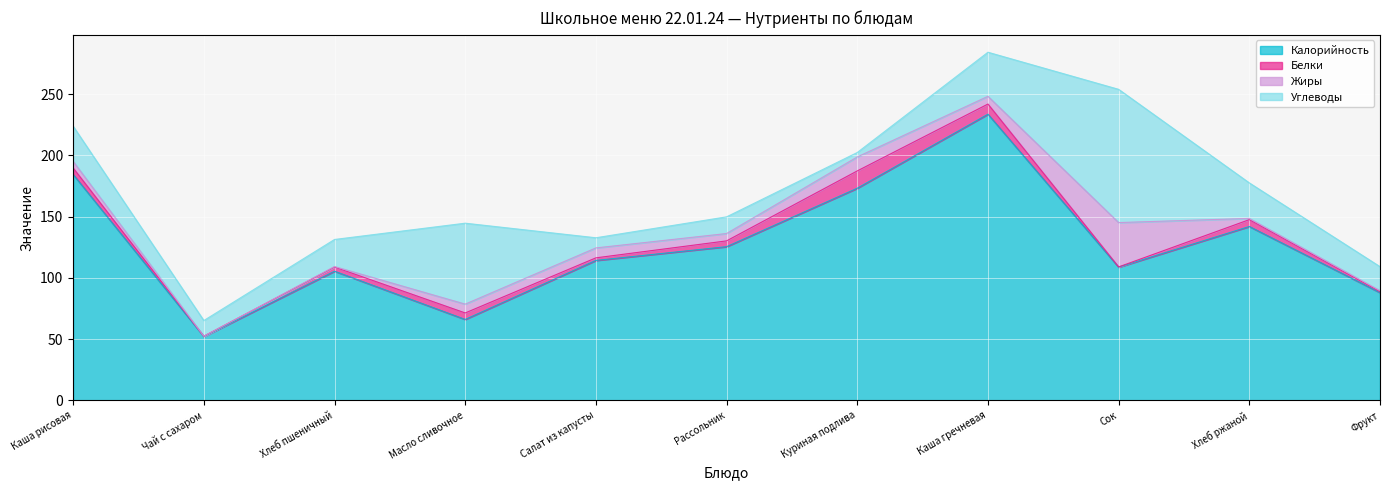

Which series changed the most between Каша рисовая and Куриная подлива?

Углеводы